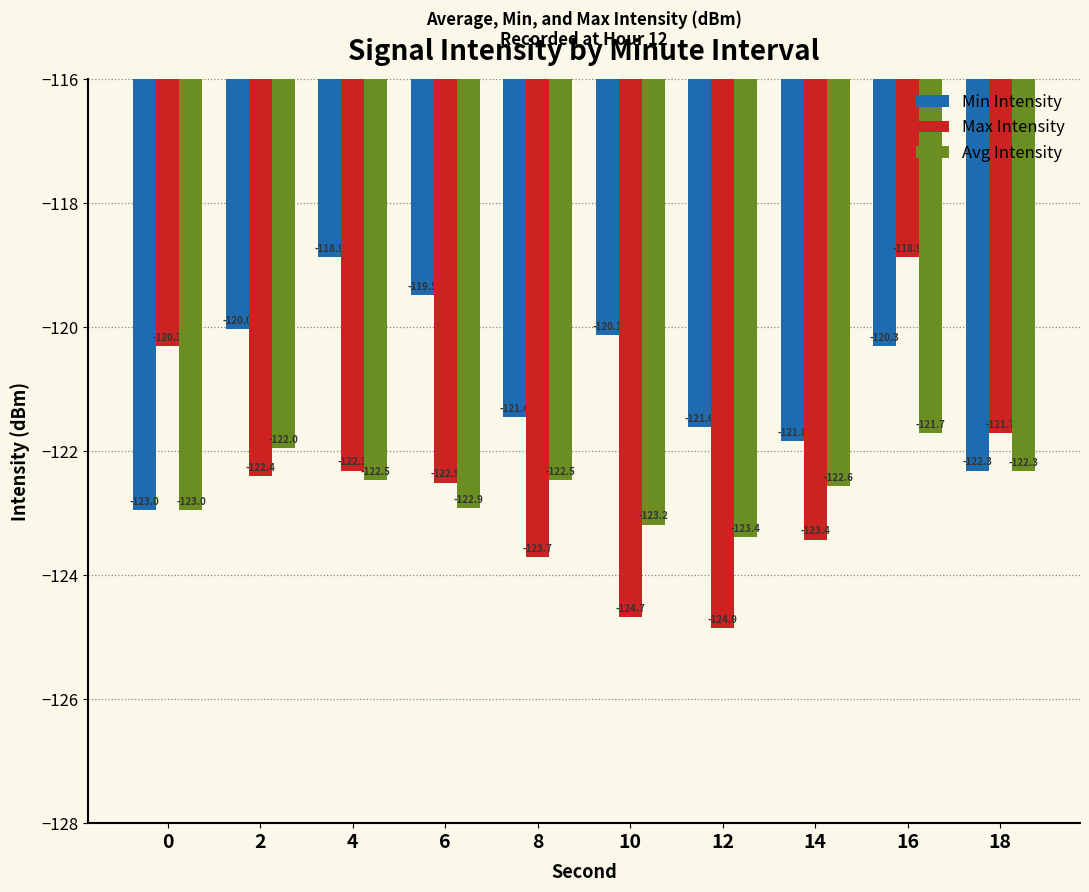

Which series has the largest total across all categories?

Min Intensity